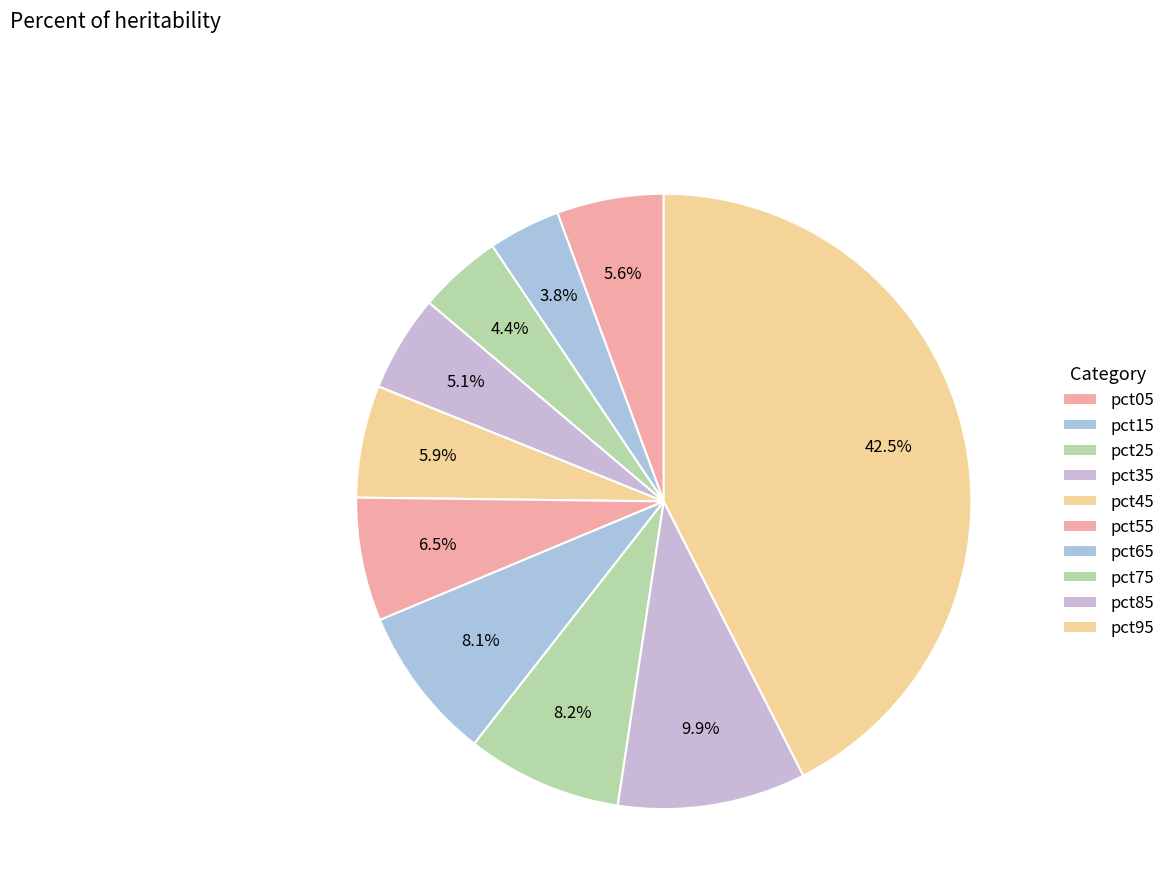

Count the number of slices in the pie.

10